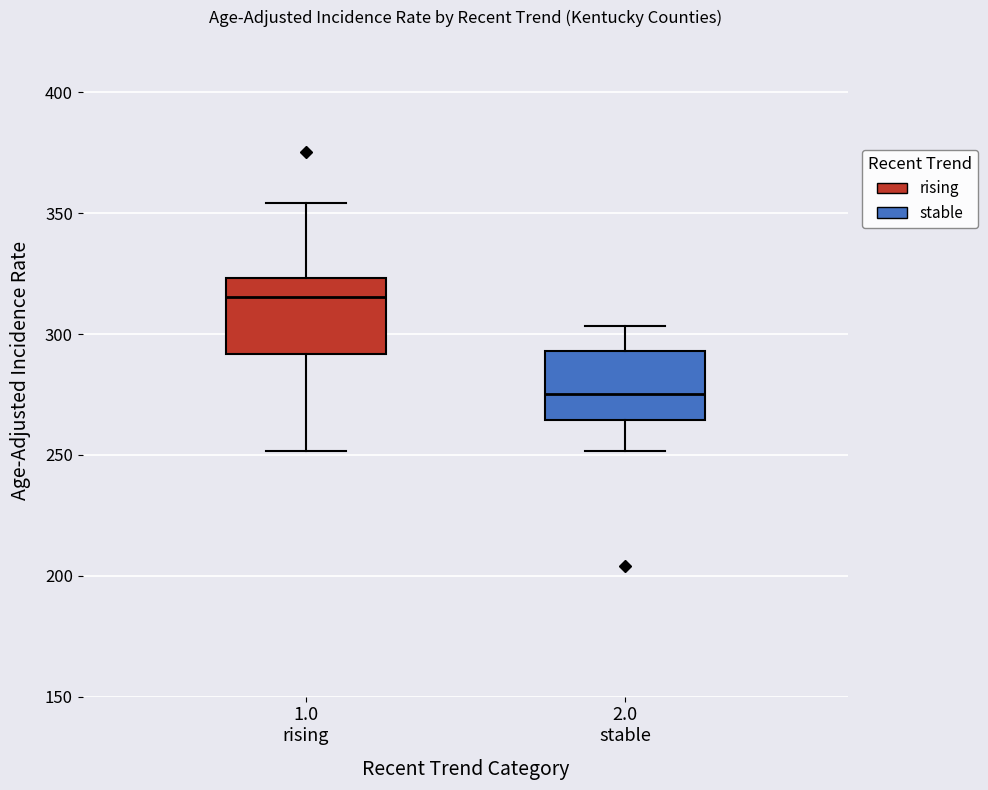

Which box has the lowest median line?

2.0 stable